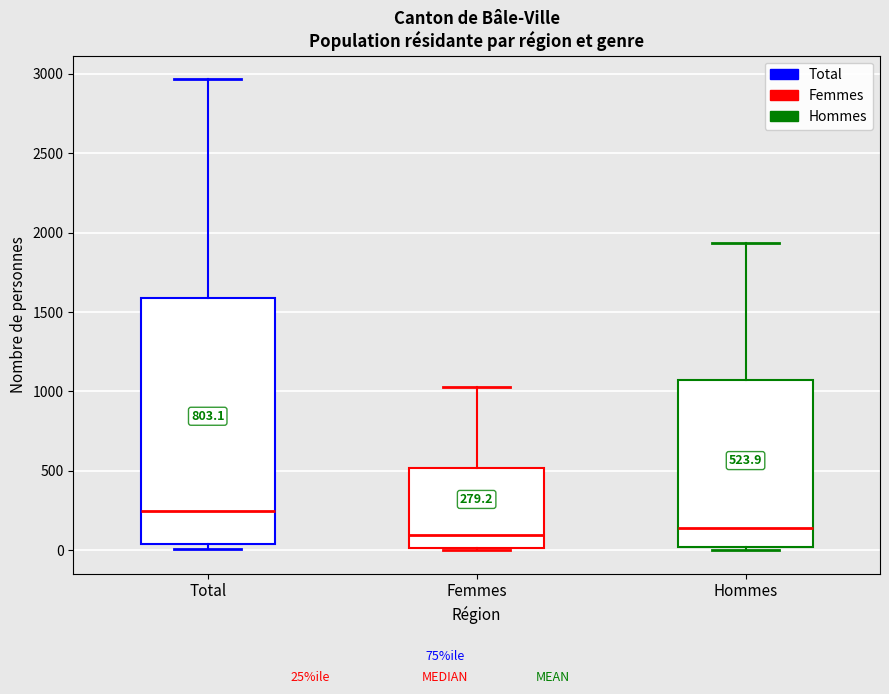

Comparing the boxes themselves (not the whiskers), which one is the tallest?

Total